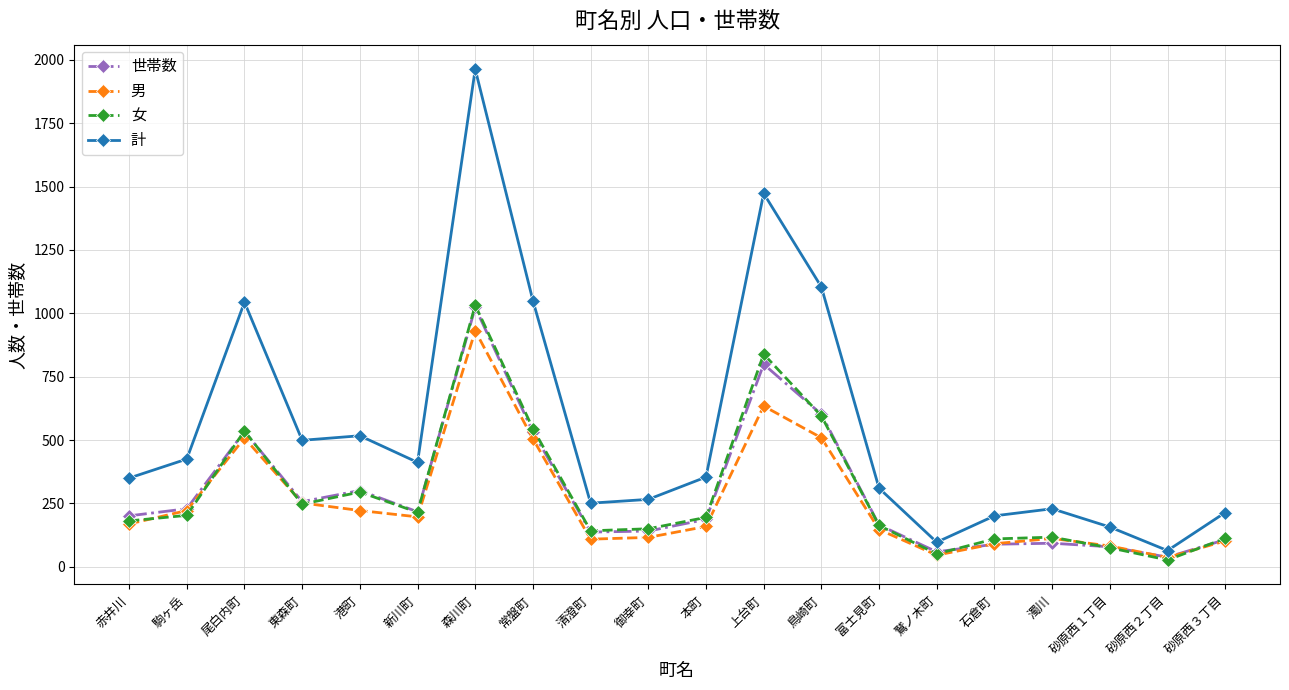

What is the lowest value of the 女 series?

27